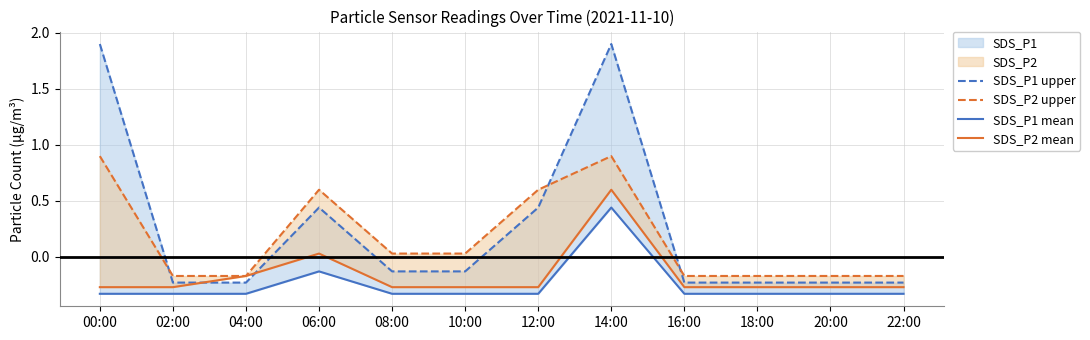

Is the value of SDS_P2 upper at 10:00 greater than the value of SDS_P1 upper at 00:00?

No